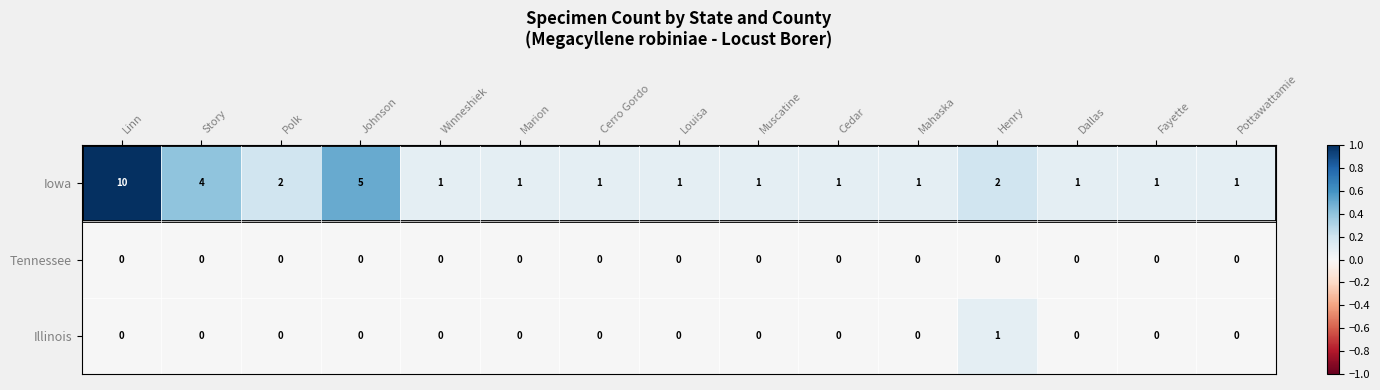

At Henry, list the series in order from largest to smallest.

Iowa, Illinois, Tennessee